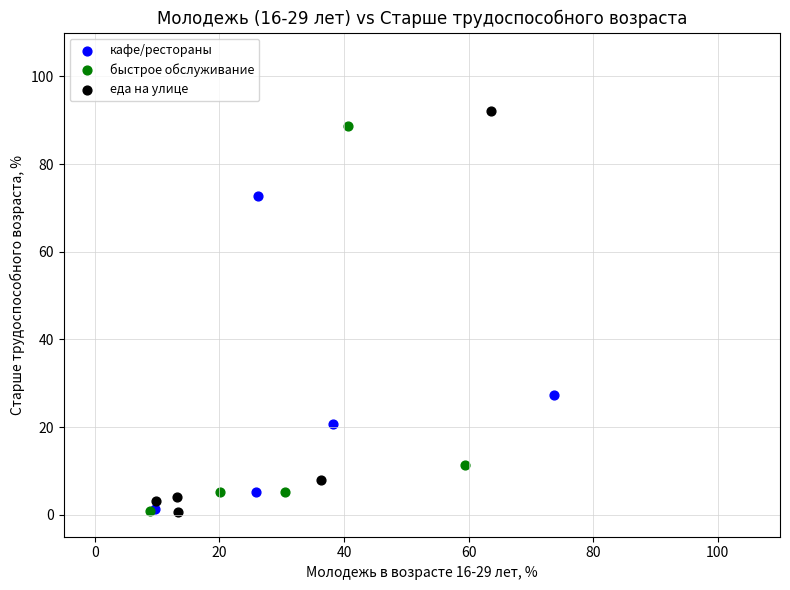

Which series has the largest Y range (max minus min)?

еда на улице